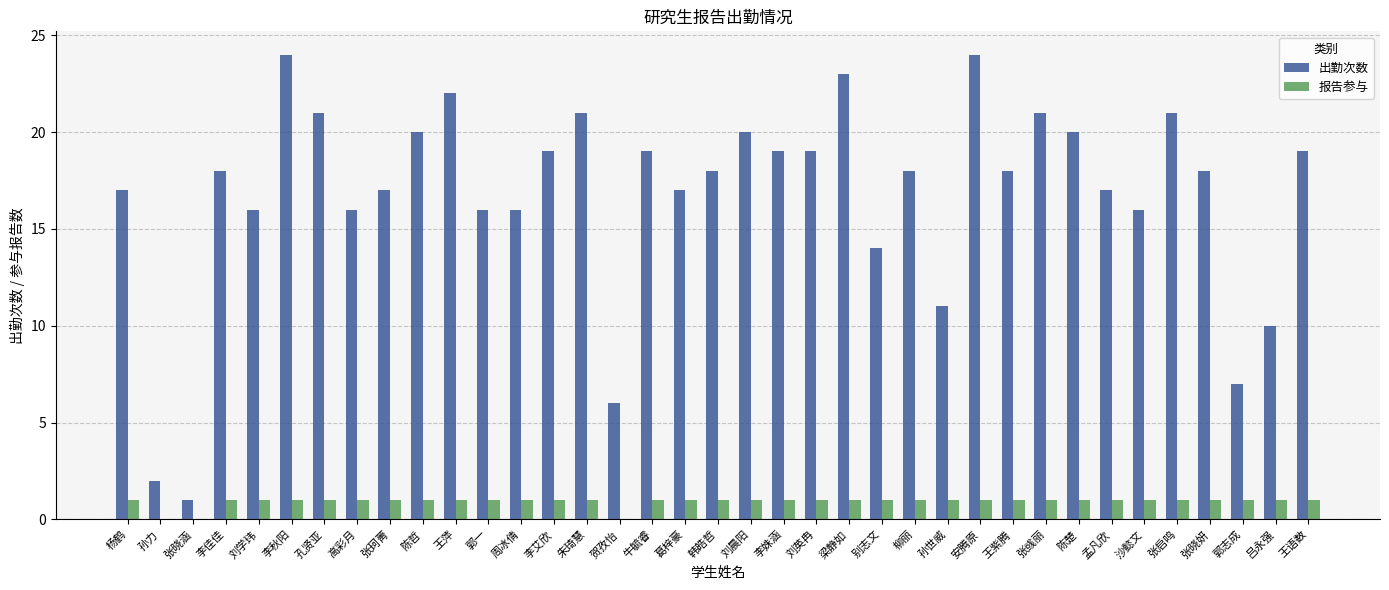

The 出勤次数 series shows 18 at 韩皓哲. True or false?

True